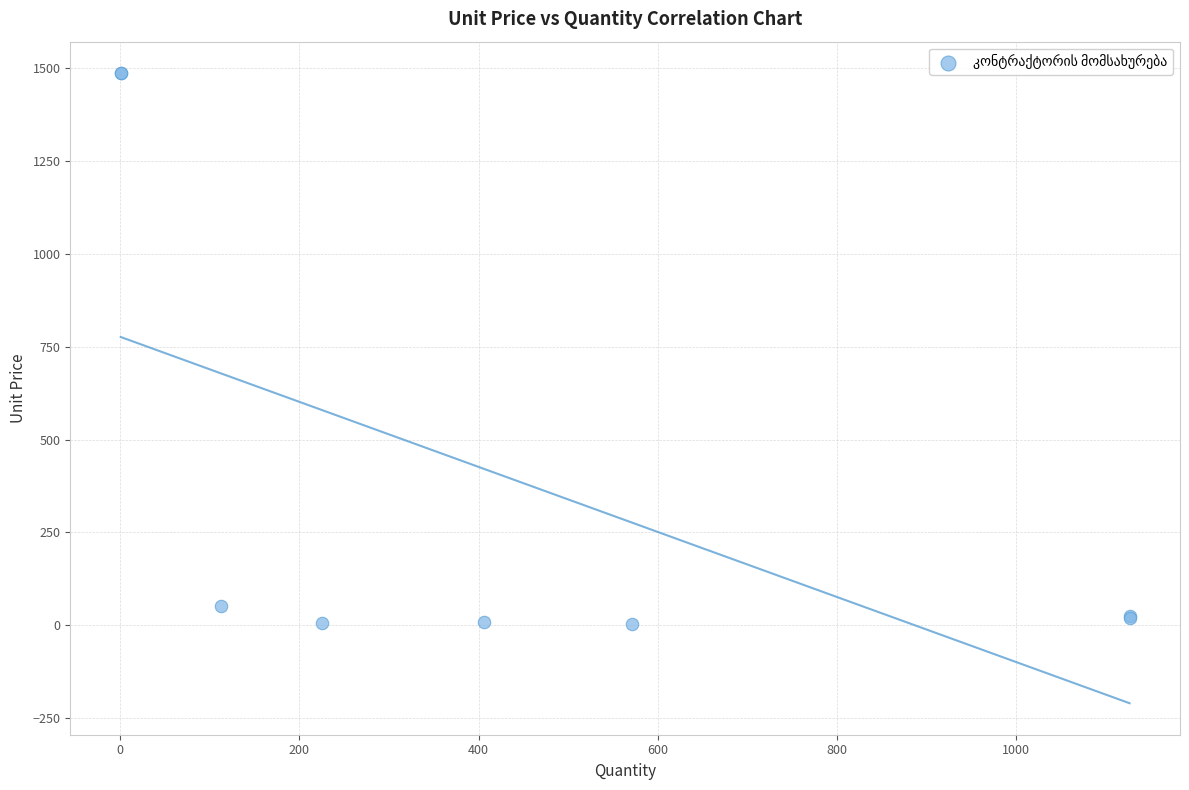

What Y value in the scatter plot is closest to 745?

52.3